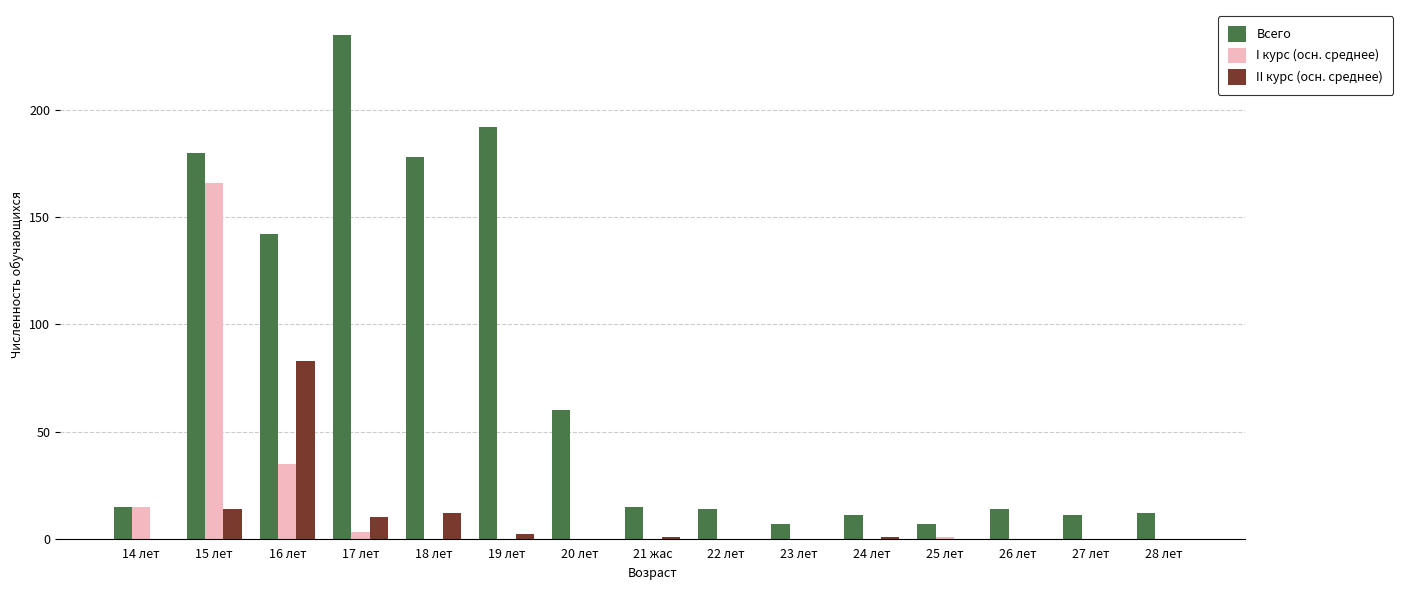

How many categories are shown in the chart?

15